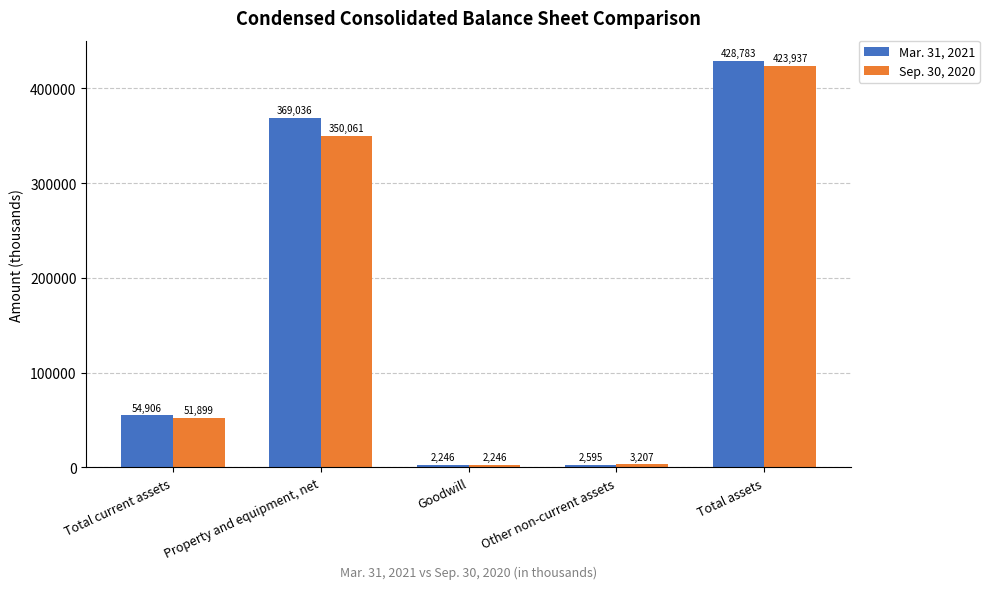

Reading left to right, what are all the values shown in this chart?

Mar. 31, 2021: Total current assets=54906	Property and equipment, net=369036	Goodwill=2246	Other non-current assets=2595	Total assets=428783
Sep. 30, 2020: Total current assets=51899	Property and equipment, net=350061	Goodwill=2246	Other non-current assets=3207	Total assets=423937